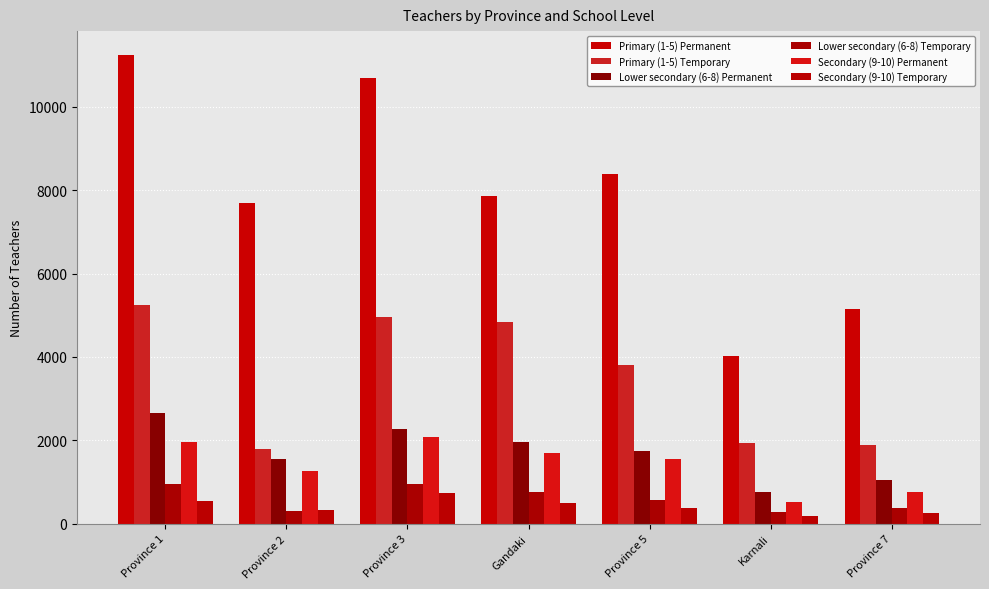

How many data points in Secondary (9-10) Temporary are less than 386?

3